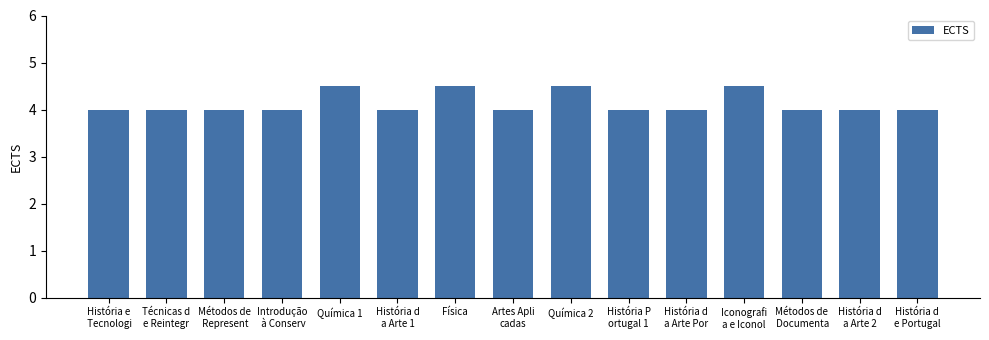

What is the value of the 1st bar from the left?

4.0